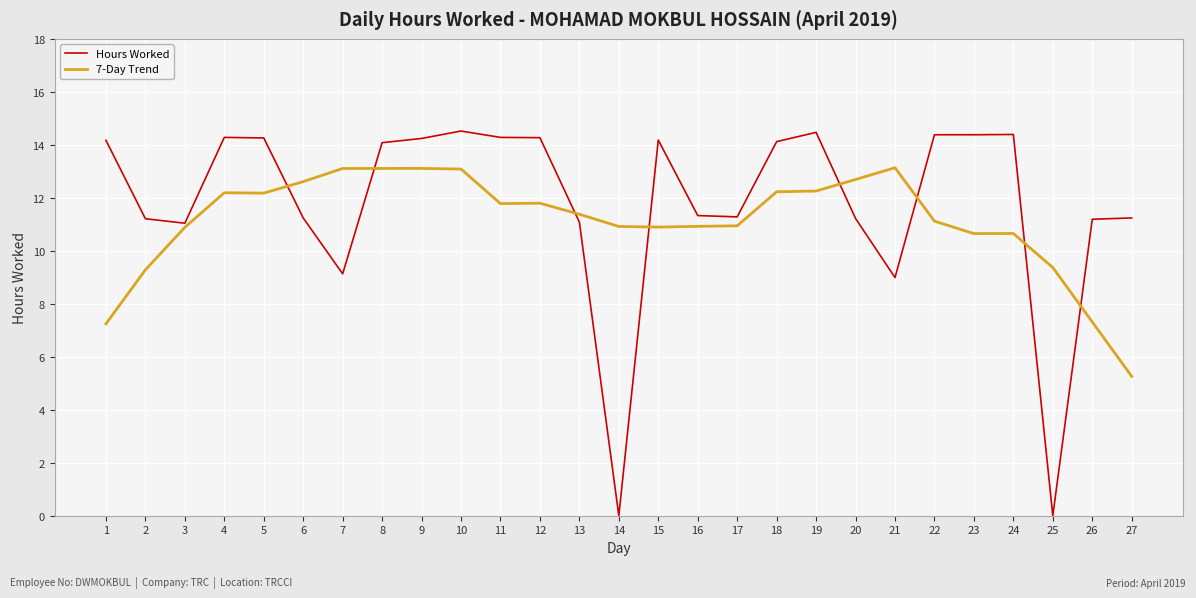

Read the 7-Day Trend value at 2.

9.3